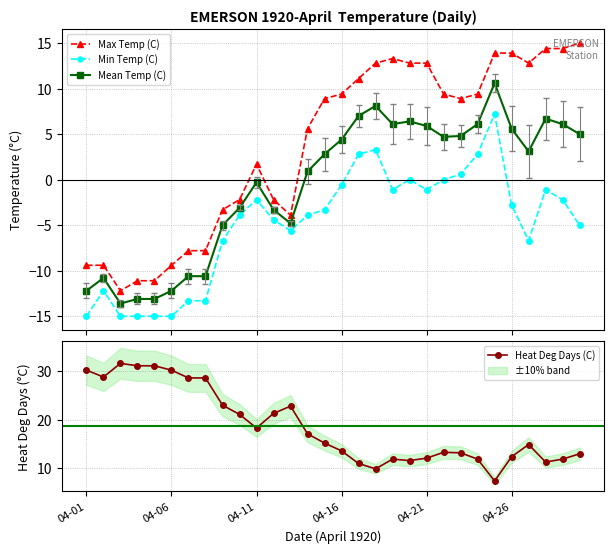

What is the maximum value for Min Temp (C)?

7.2